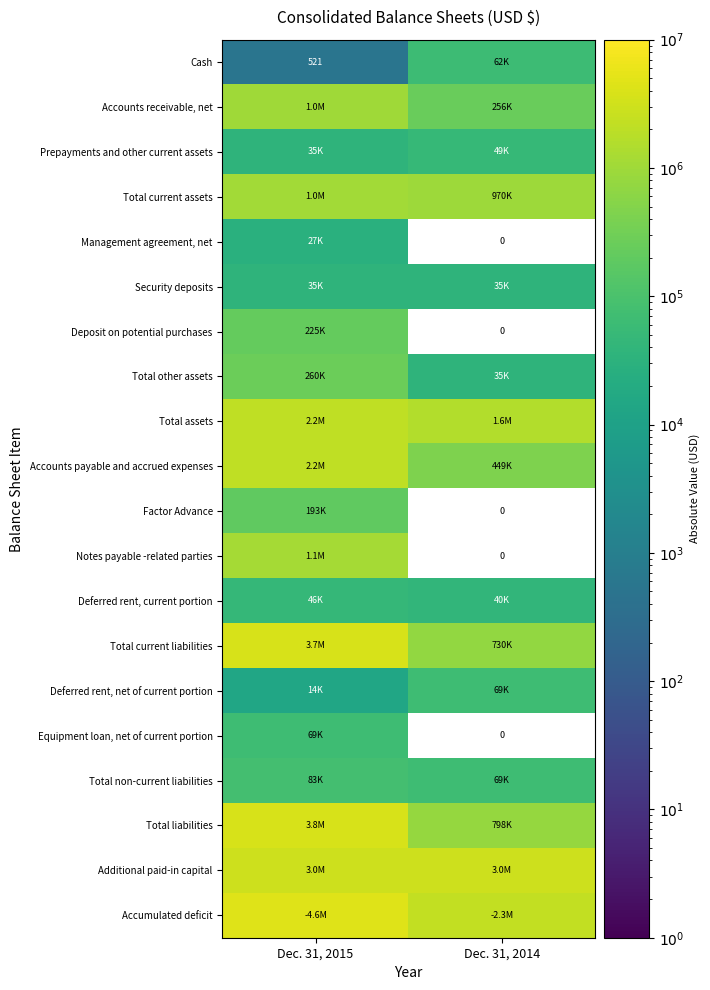

The Total current liabilities series shows 2477511.8 at Dec. 31, 2015. True or false?

False